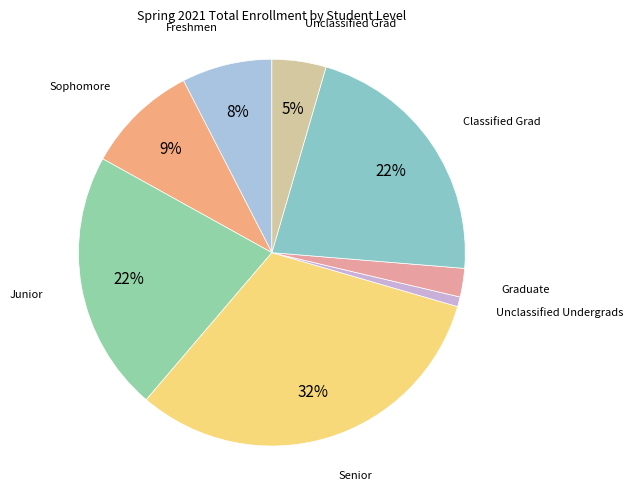

Approximately how many times larger is the value at Senior compared to Classified Grad?

1.5